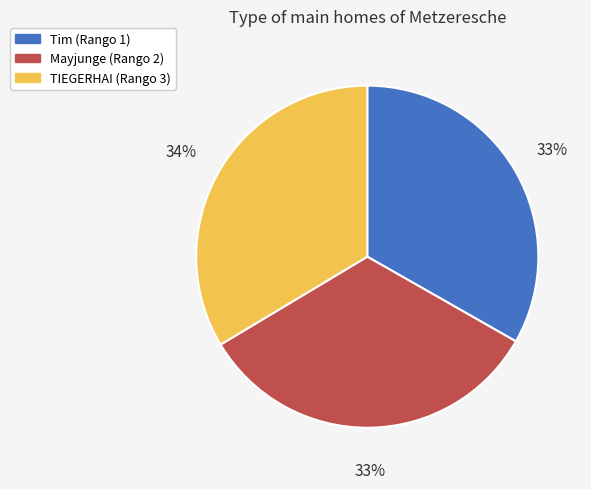

What is the ratio of the value at TIEGERHAI (Rango 3) to the value at Mayjunge (Rango 2)?

1.0